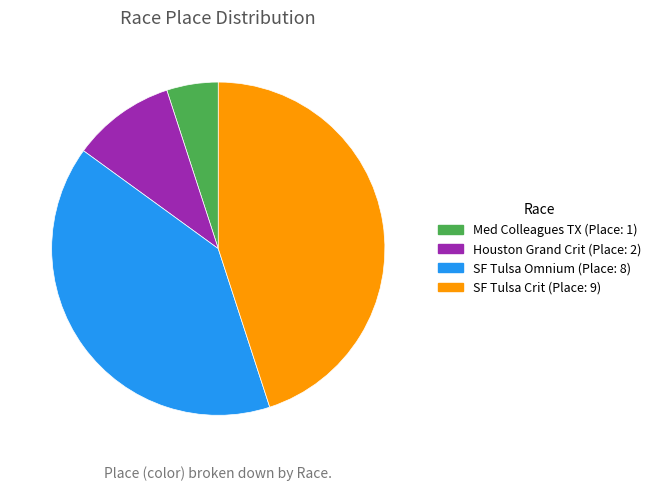

Is there a majority slice in this chart?

No